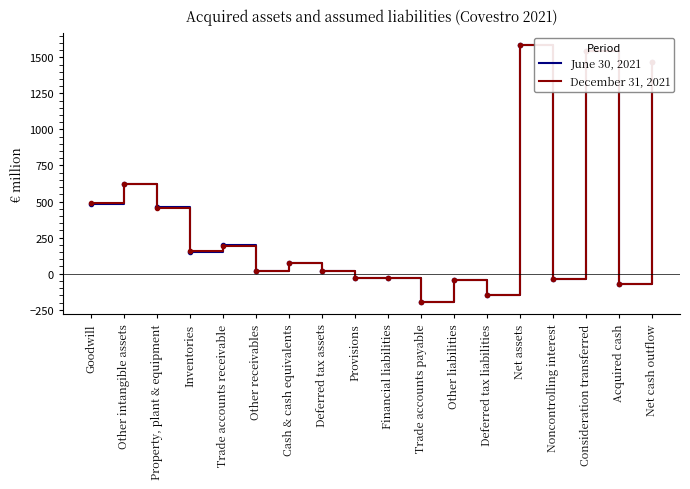

Rank the series at Deferred tax liabilities from lowest to highest value.

June 30, 2021, December 31, 2021